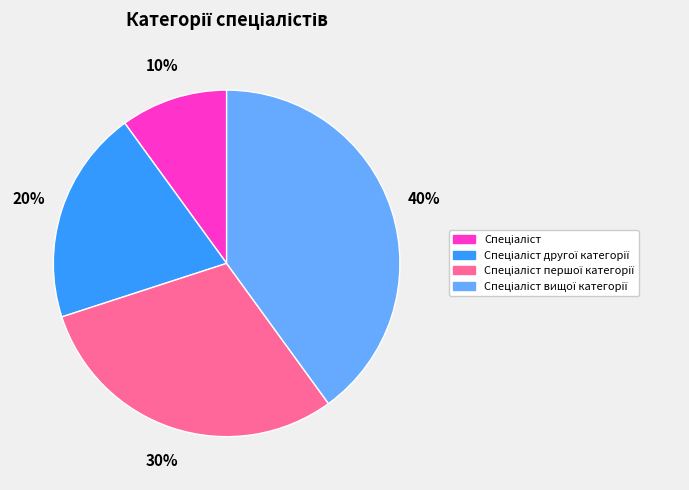

To the nearest percent, what is the difference between the largest and smallest slice percentages?

30%